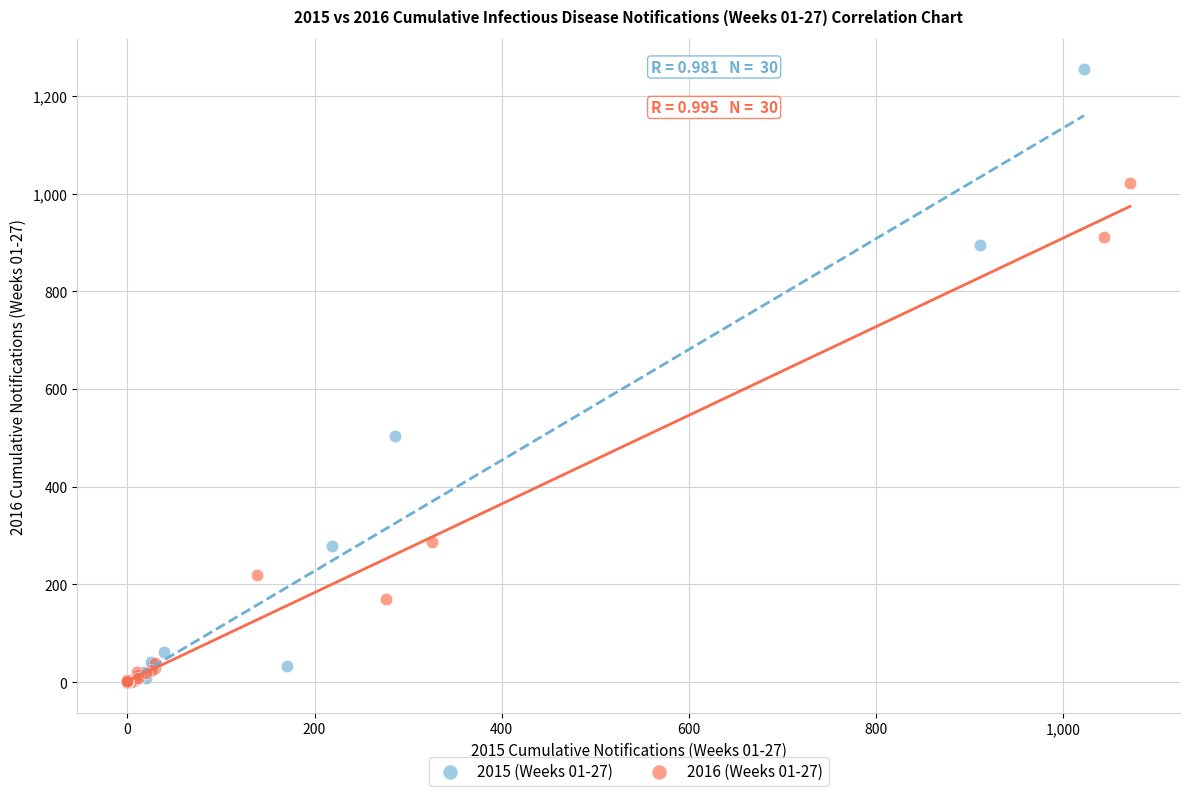

Which series contains the highest Y value?

2015 (Weeks 01-27)